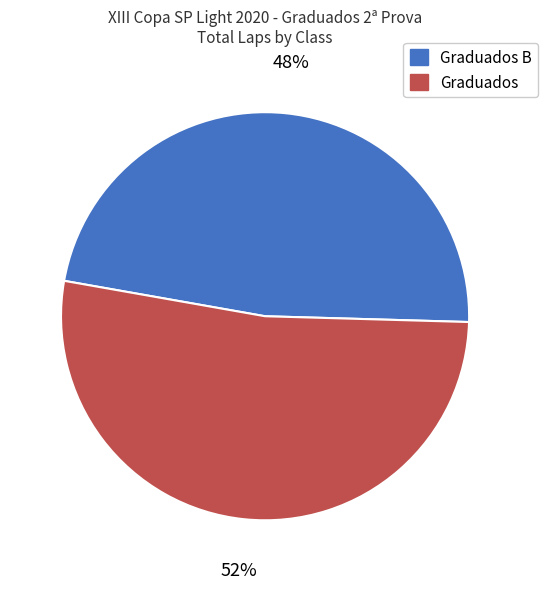

Is there any slice that represents more than half of the pie?

Yes